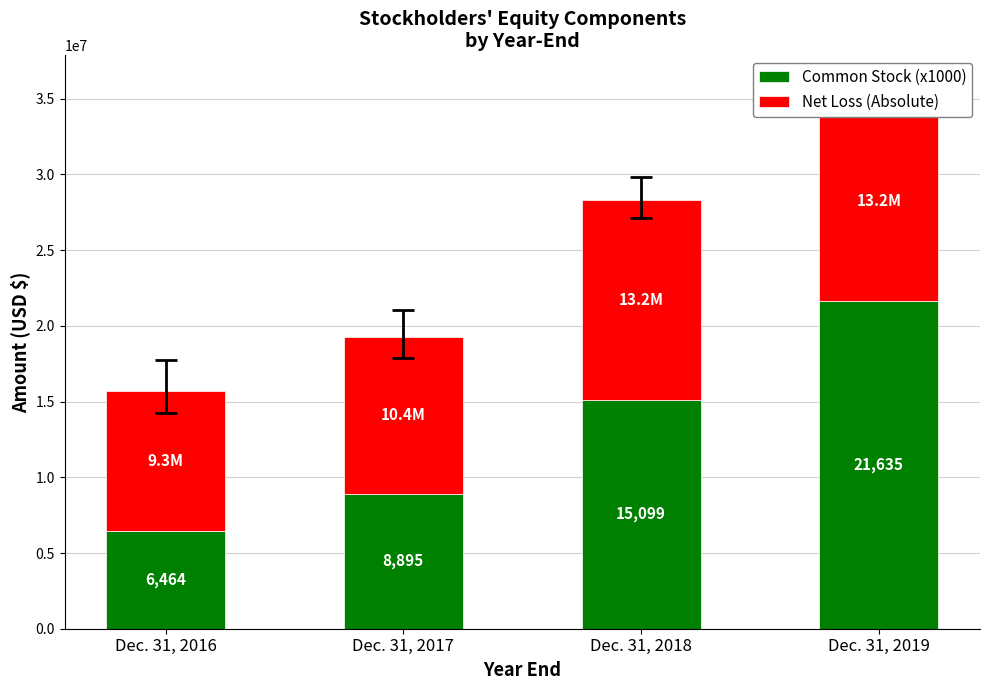

List the series in order of their peak value, lowest first.

Net Loss (Absolute), Common Stock (x1000)